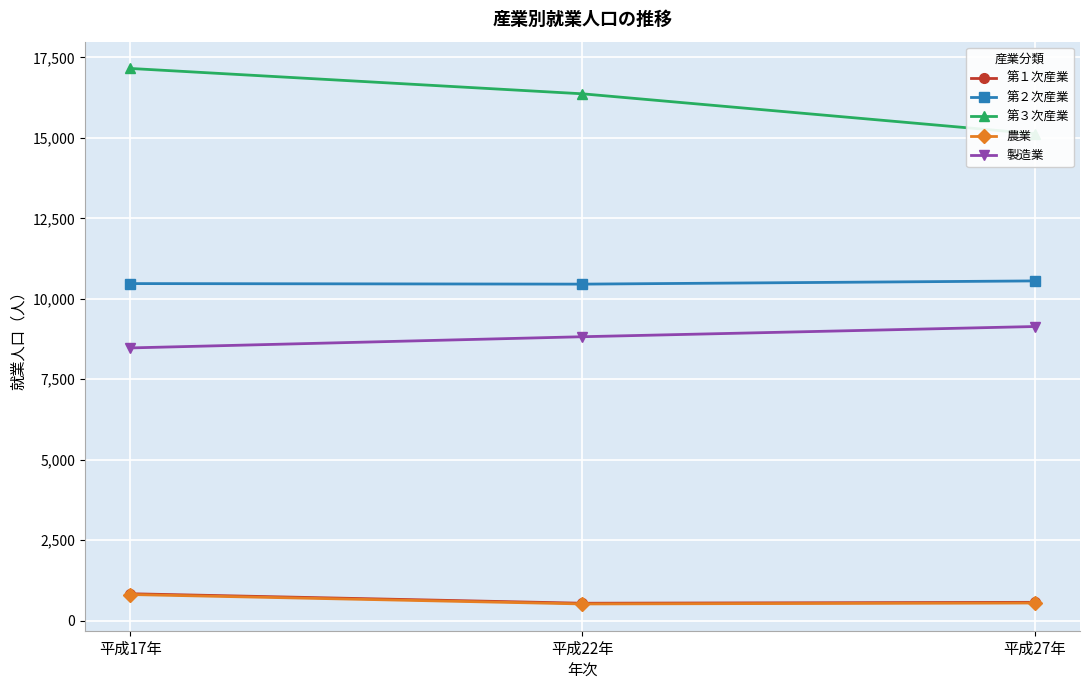

What is the label of the 1st point from the right?

平成27年